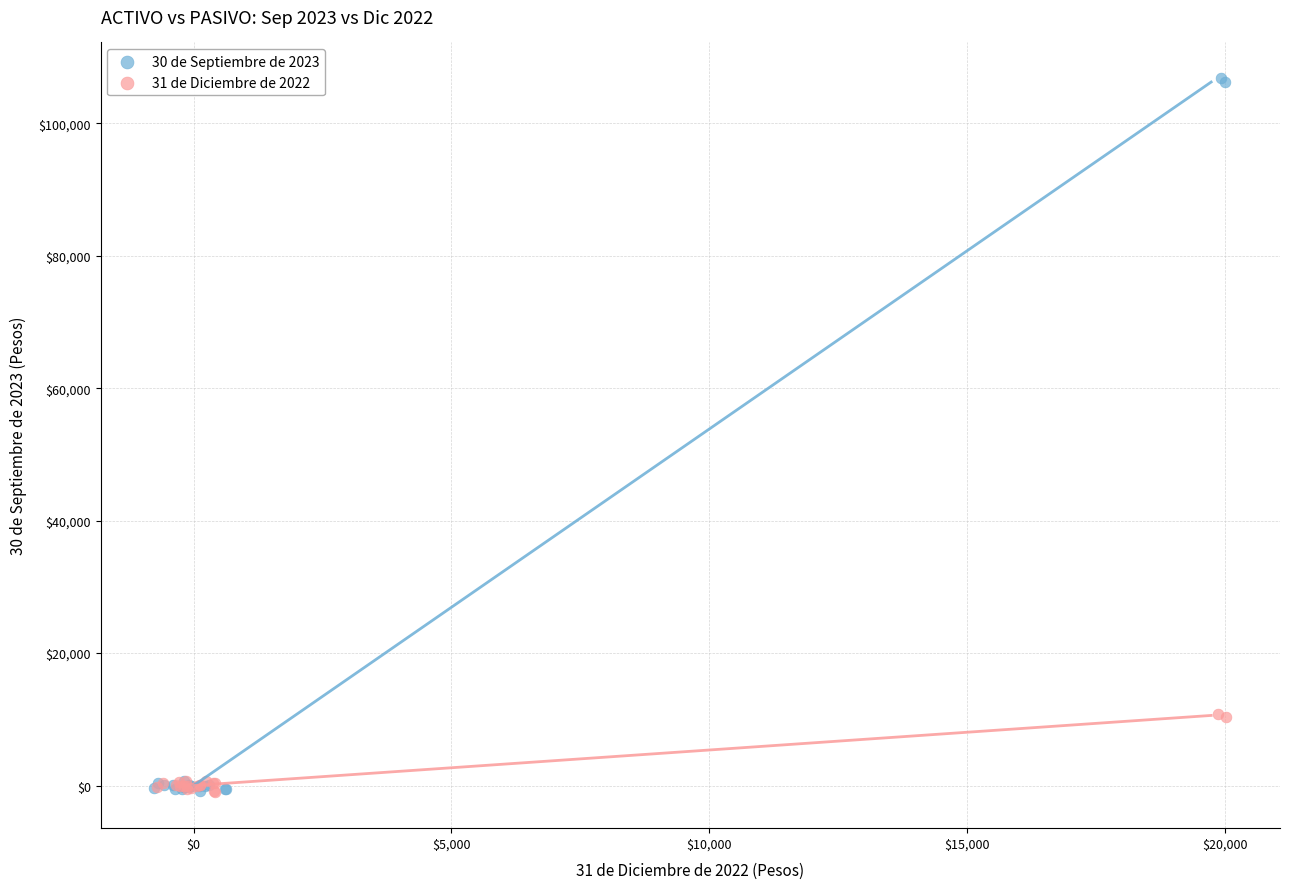

Which series contains the highest Y value?

30 de Septiembre de 2023